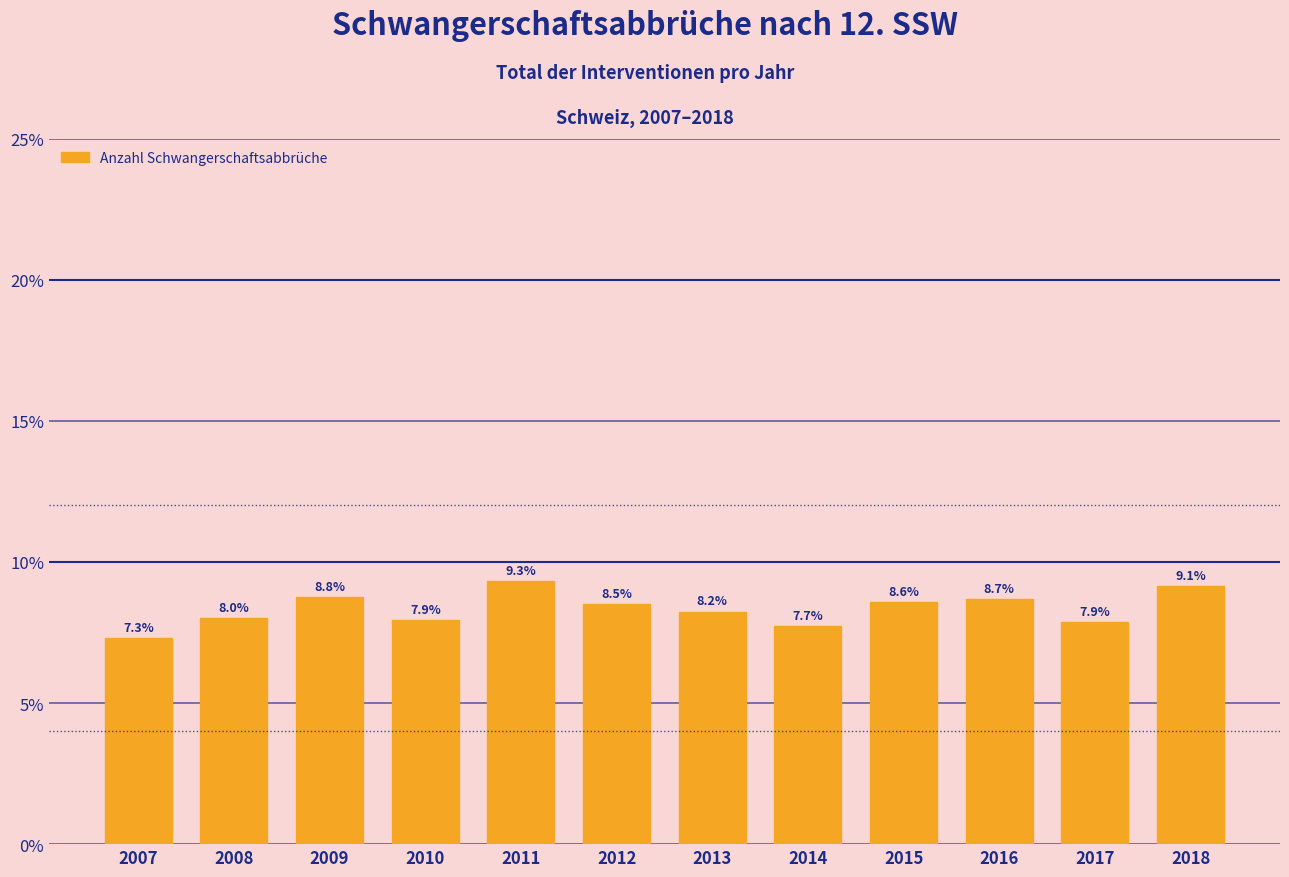

Reading left to right, transcribe all the data shown in this chart.

2007=7.3	2008=8.0	2009=8.8	2010=7.9	2011=9.3	2012=8.5	2013=8.2	2014=7.7	2015=8.6	2016=8.7	2017=7.9	2018=9.1